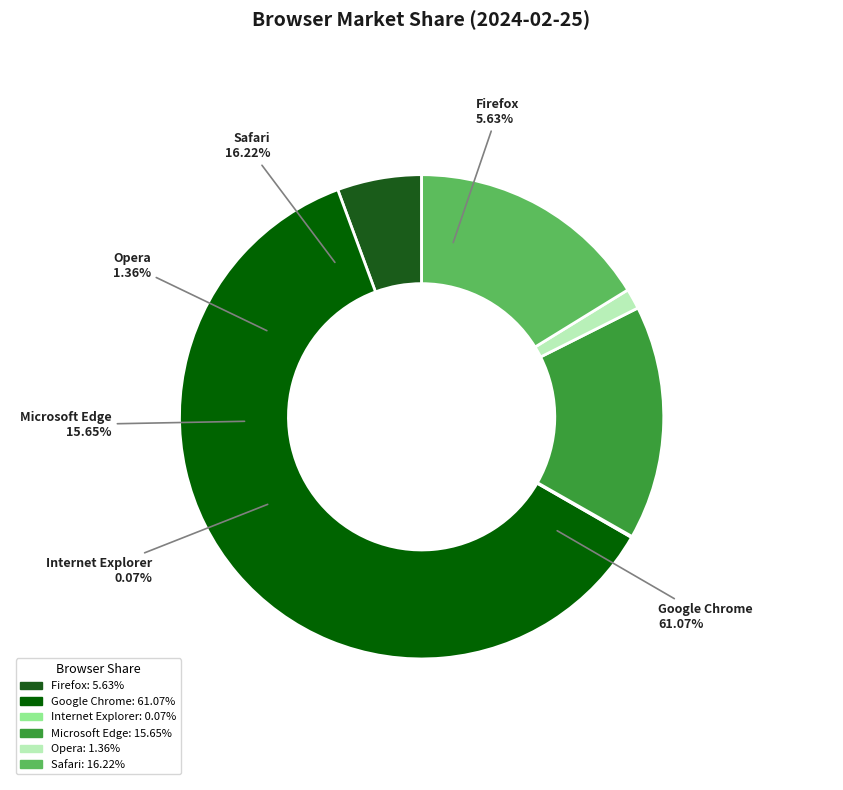

What is the majority slice?

Google Chrome